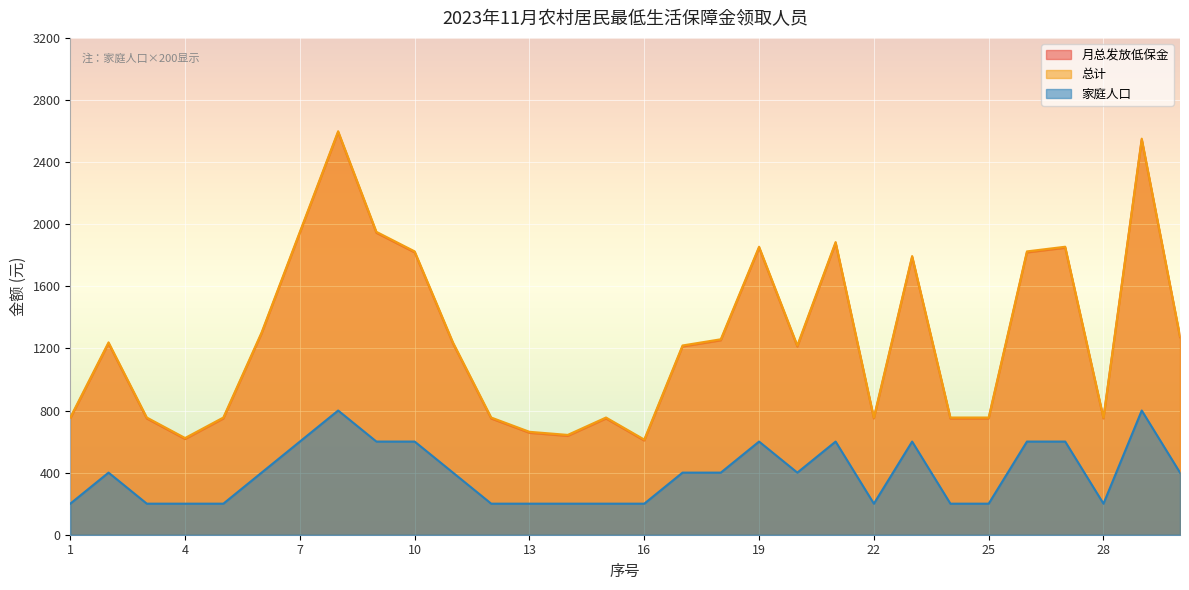

Between 27 and 20, which is larger?

27